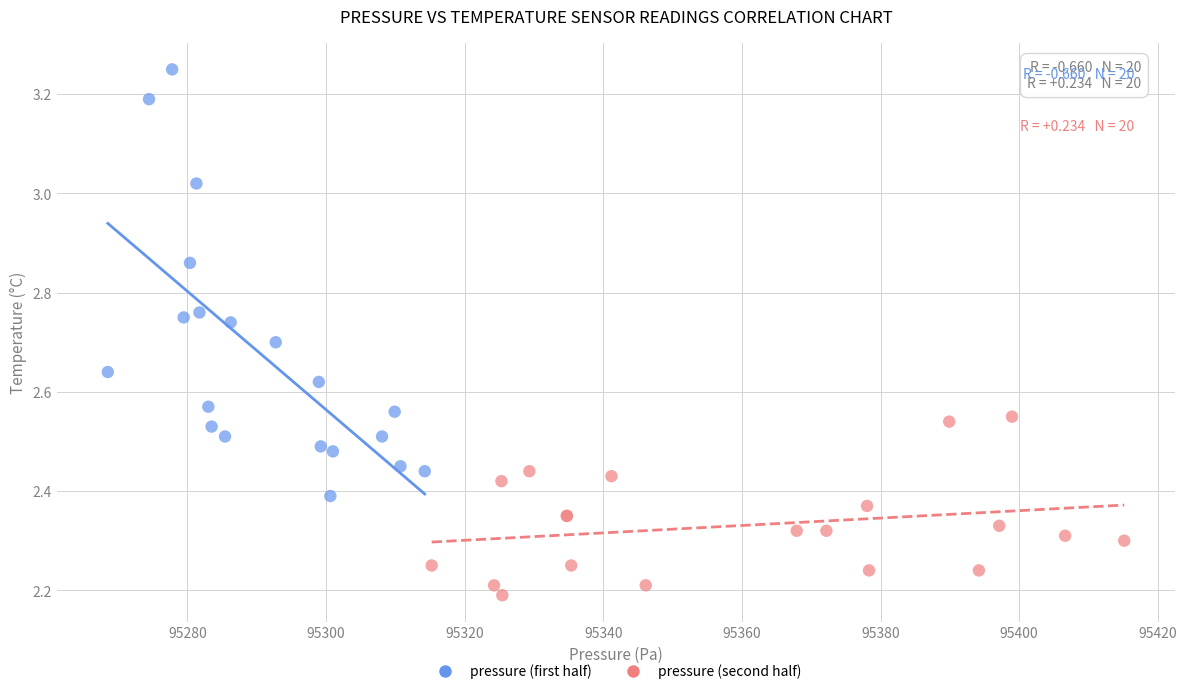

Which series has the largest Y range (max minus min)?

pressure (first half)